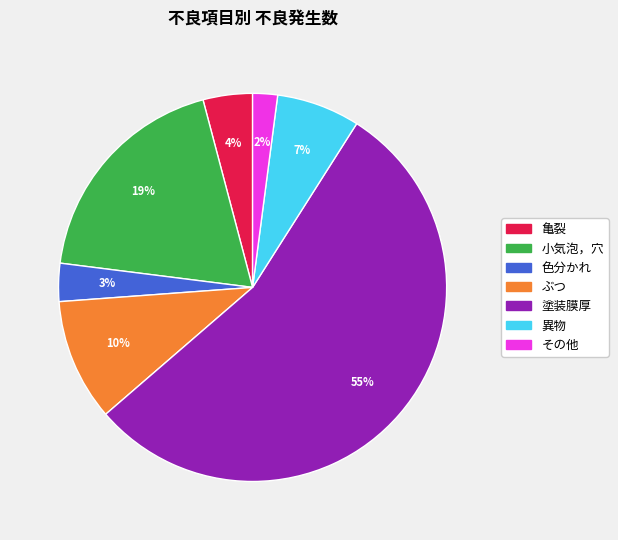

To the nearest percent, what is the combined percentage of 小気泡，穴 and 異物?

26%